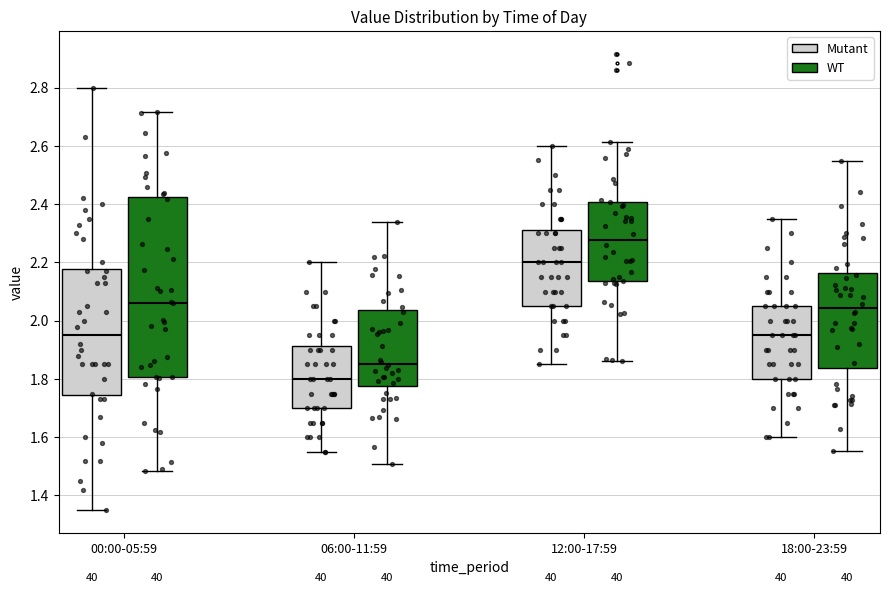

Reading left to right, transcribe this box plot: for each box, give where its median line is, the range the box spans, and where its two whiskers end, as read against the y-axis. The values are not printed on the chart, so give them approximately, as read against the axis.

00:00-05:59 (Mutant): median 1.96, box 1.74 to 2.18, whiskers 1.36 to 2.80
00:00-05:59 (WT): median 2.06, box 1.80 to 2.42, whiskers 1.48 to 2.72
06:00-11:59 (Mutant): median 1.80, box 1.70 to 1.92, whiskers 1.56 to 2.20
06:00-11:59 (WT): median 1.86, box 1.78 to 2.04, whiskers 1.50 to 2.34
12:00-17:59 (Mutant): median 2.20, box 2.06 to 2.32, whiskers 1.86 to 2.60
12:00-17:59 (WT): median 2.28, box 2.14 to 2.40, whiskers 1.86 to 2.62
18:00-23:59 (Mutant): median 1.96, box 1.80 to 2.06, whiskers 1.60 to 2.36
18:00-23:59 (WT): median 2.04, box 1.84 to 2.16, whiskers 1.56 to 2.54